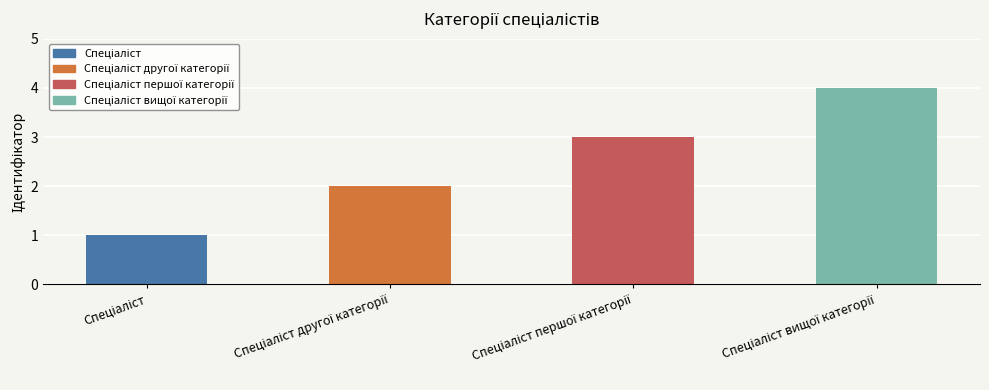

Which category has the lowest value across all series?

Спеціаліст